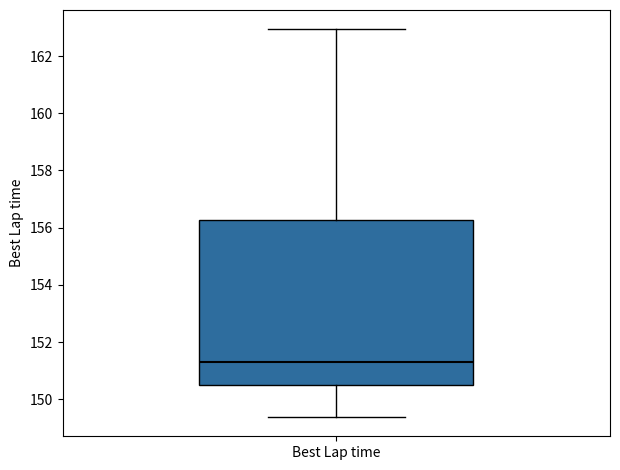

Read this box plot against the y-axis: the position of the median line, the range covered by the box, and the ends of both whiskers. The values are not printed on the chart, so give them approximately, as read against the axis.

median 151.4, box 150.6 to 156.2, whiskers 149.4 to 163.0